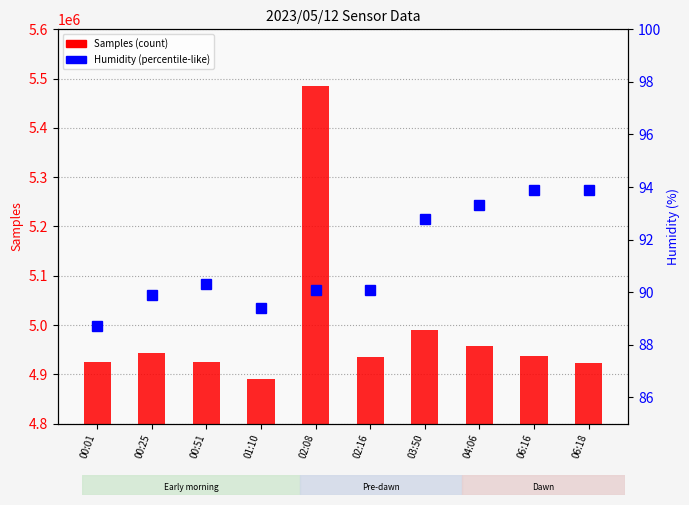

What is the lowest value of the Samples (count) series?

4889774.0